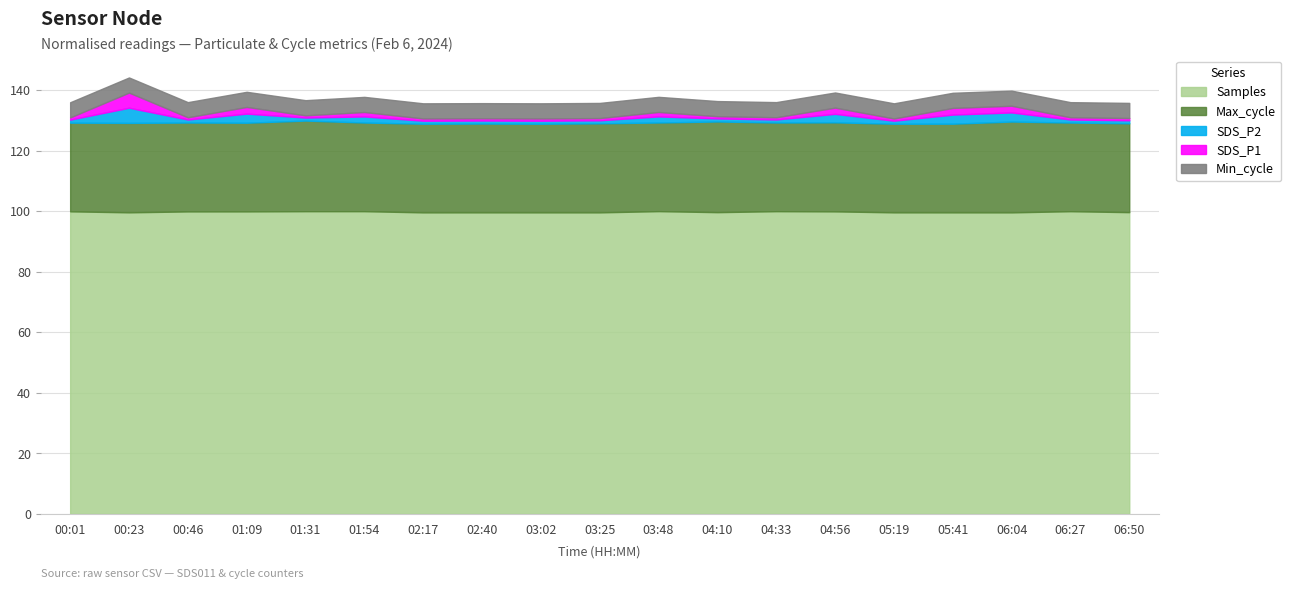

Which series has the widest spread of values?

Samples